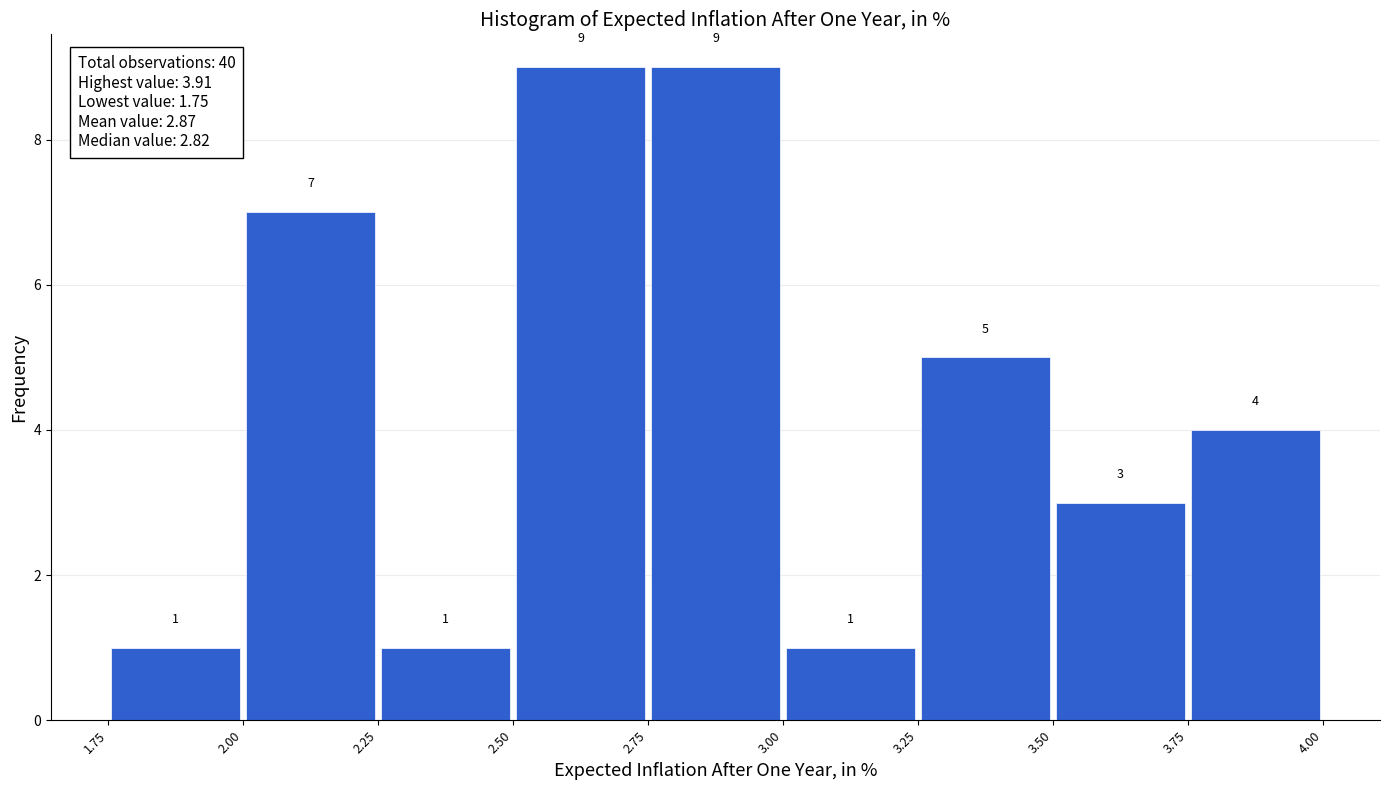

Reading left to right, transcribe this chart: for each bar, give the range it covers on the x-axis and its height.

1.75 to 2.00: 1
2.00 to 2.25: 7
2.25 to 2.50: 1
2.50 to 2.75: 9
2.75 to 3.00: 9
3.00 to 3.25: 1
3.25 to 3.50: 5
3.50 to 3.75: 3
3.75 to 4.00: 4